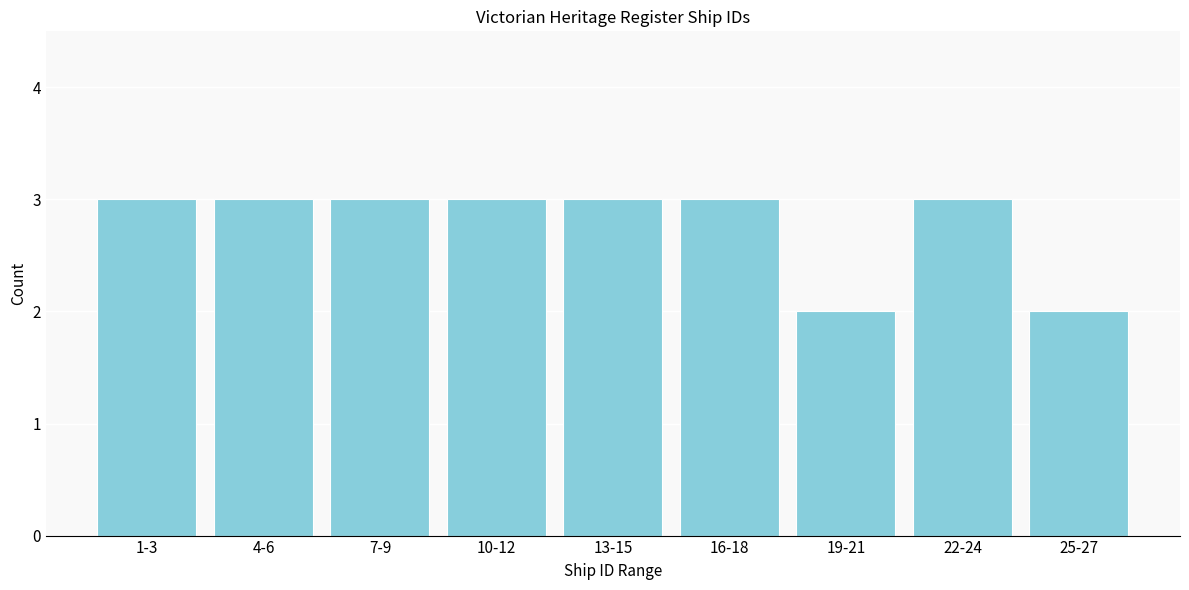

Reading left to right, list all the values displayed in this chart.

1-3=3	4-6=3	7-9=3	10-12=3	13-15=3	16-18=3	19-21=2	22-24=3	25-27=2